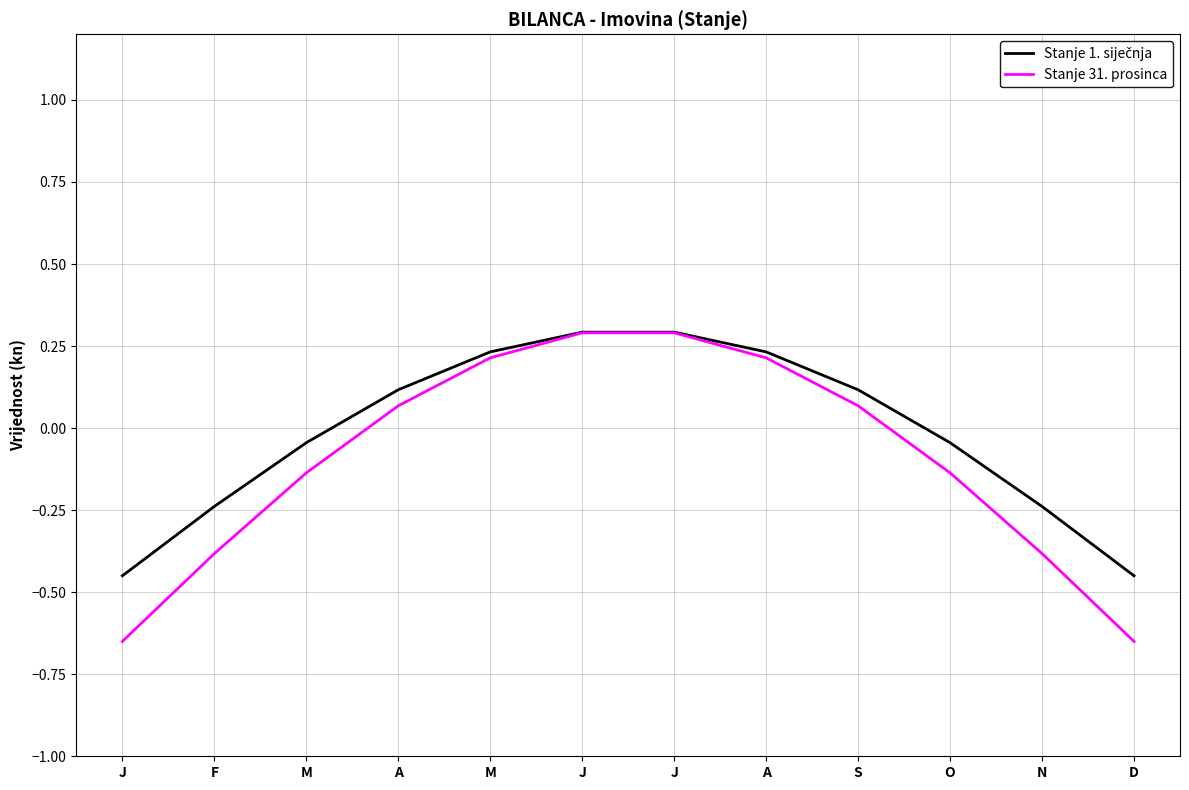

Is it true that Stanje 31. prosinca equals -0.1 at M?

False